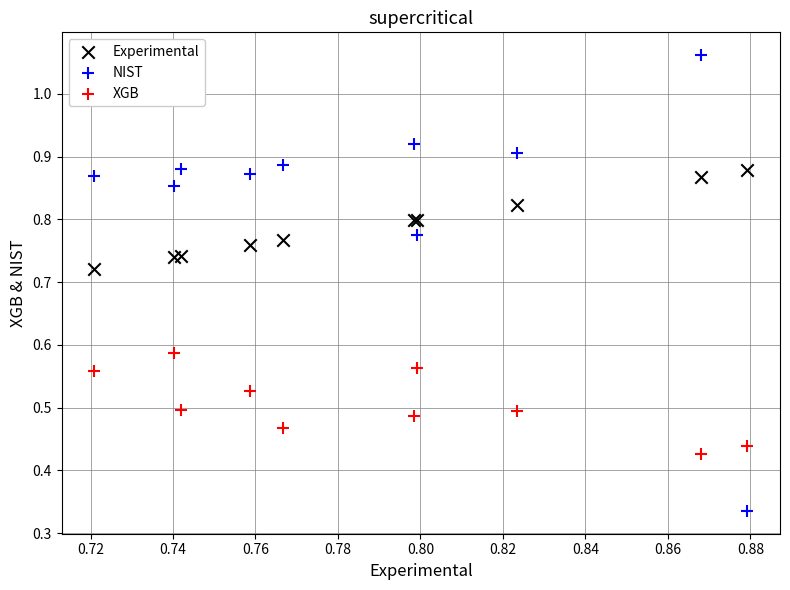

Which series has the largest Y range (max minus min)?

NIST